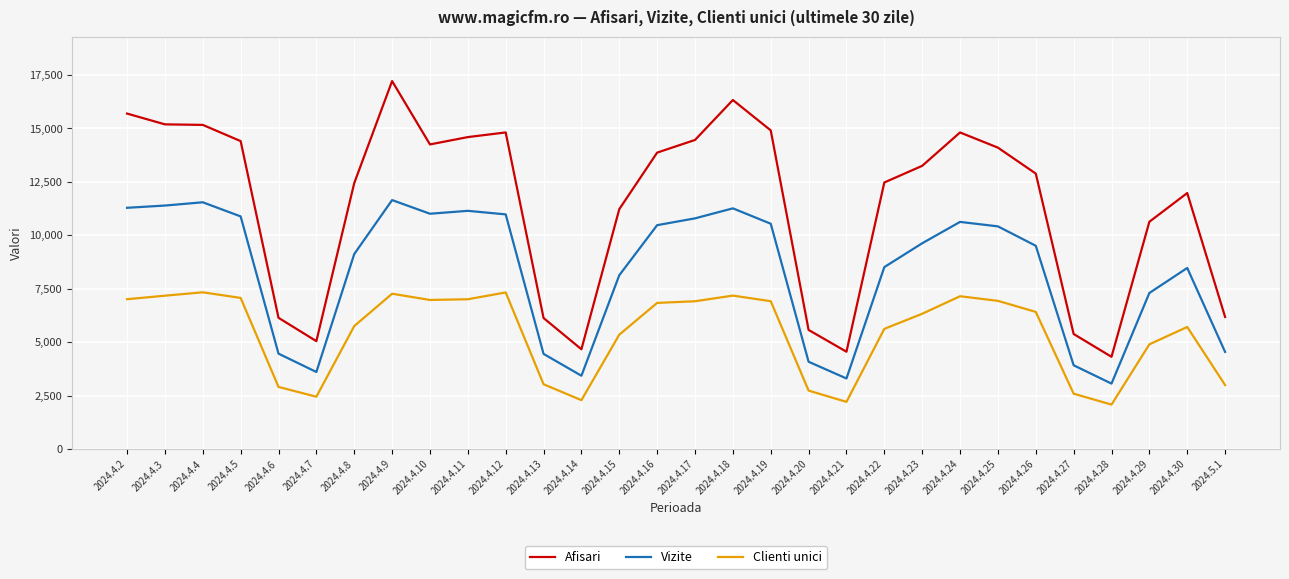

Is the value of Clienti unici at 2024.4.3 greater than the value of Afisari at 2024.4.20?

Yes